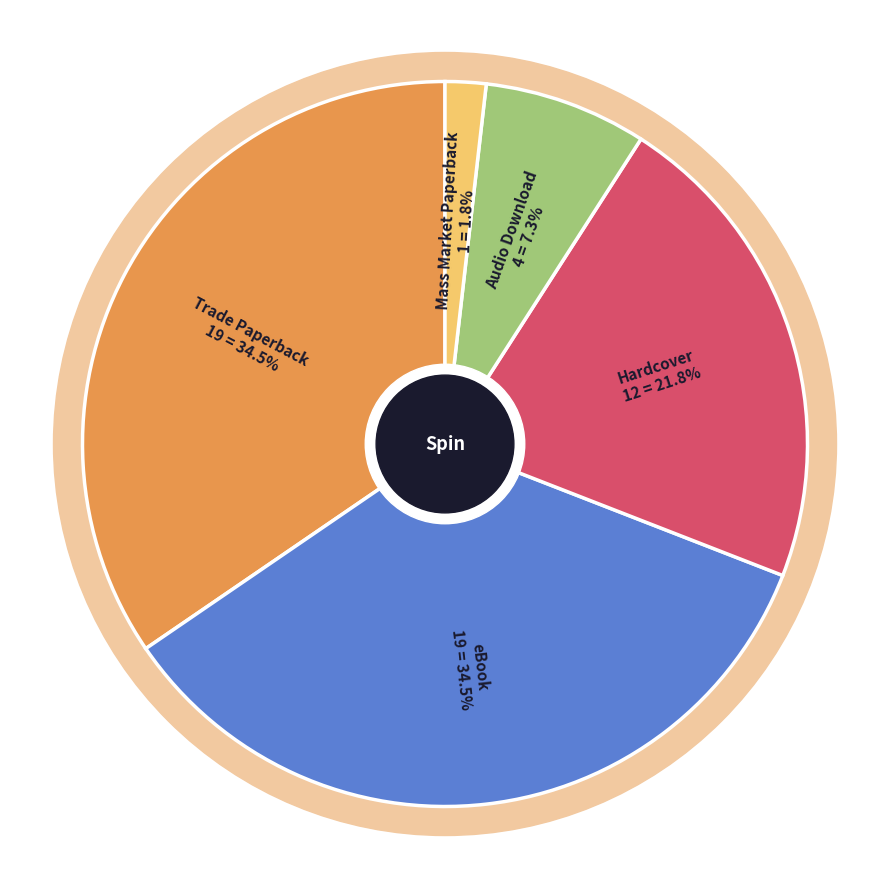

How many segments does this pie chart have?

5